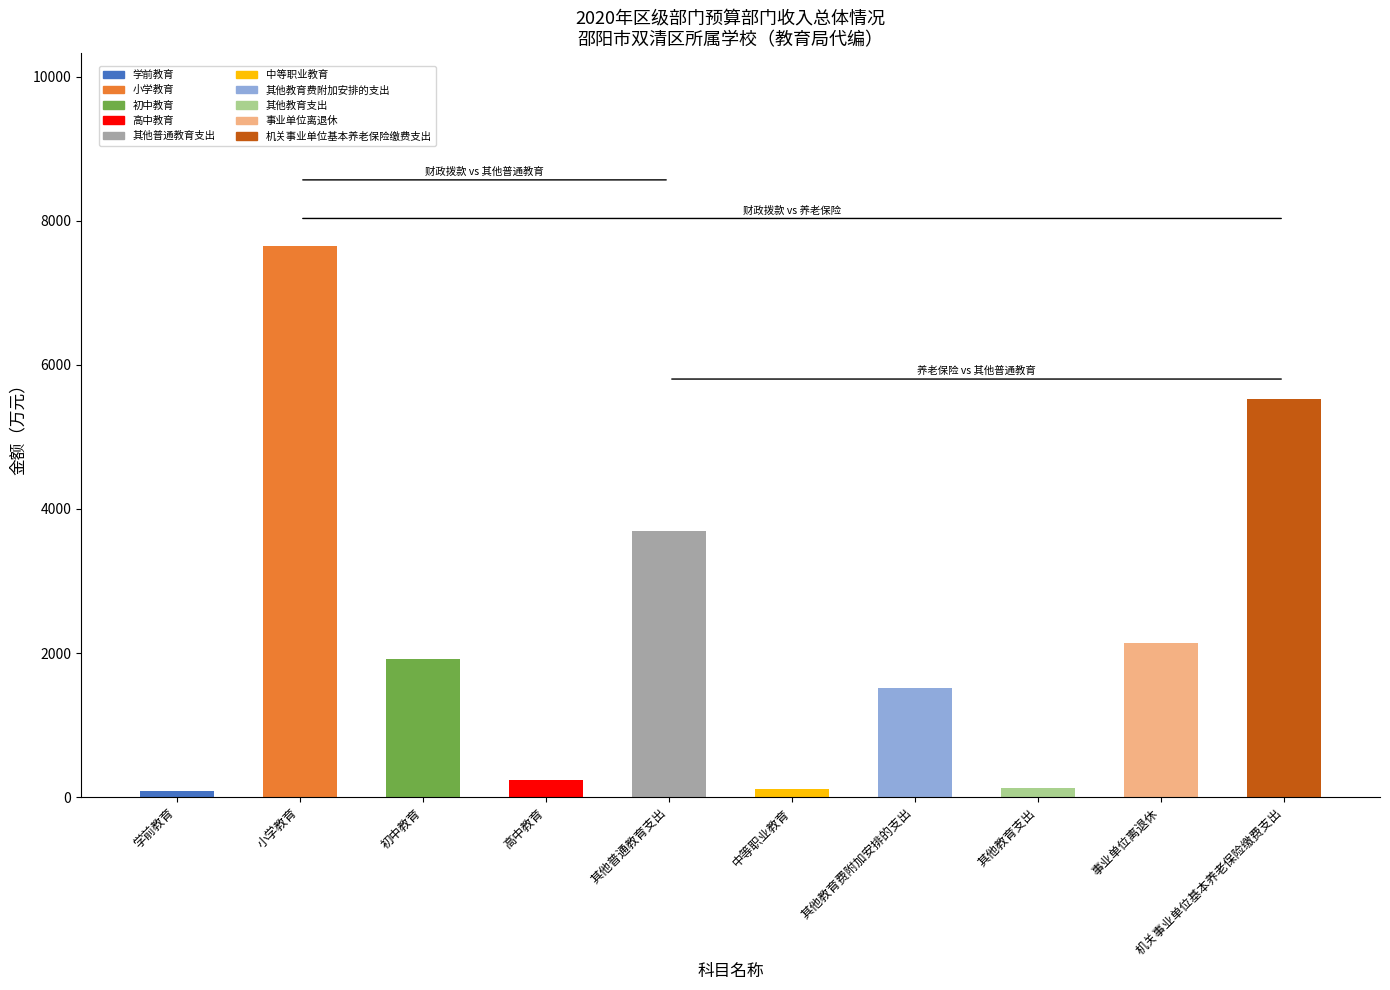

What is the change in value from 高中教育 to 事业单位离退休?

+1896.4